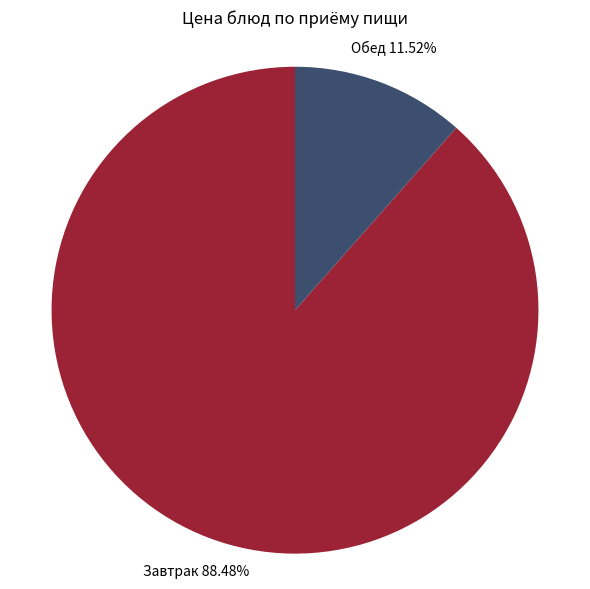

Is there any slice that represents more than half of the pie?

Yes